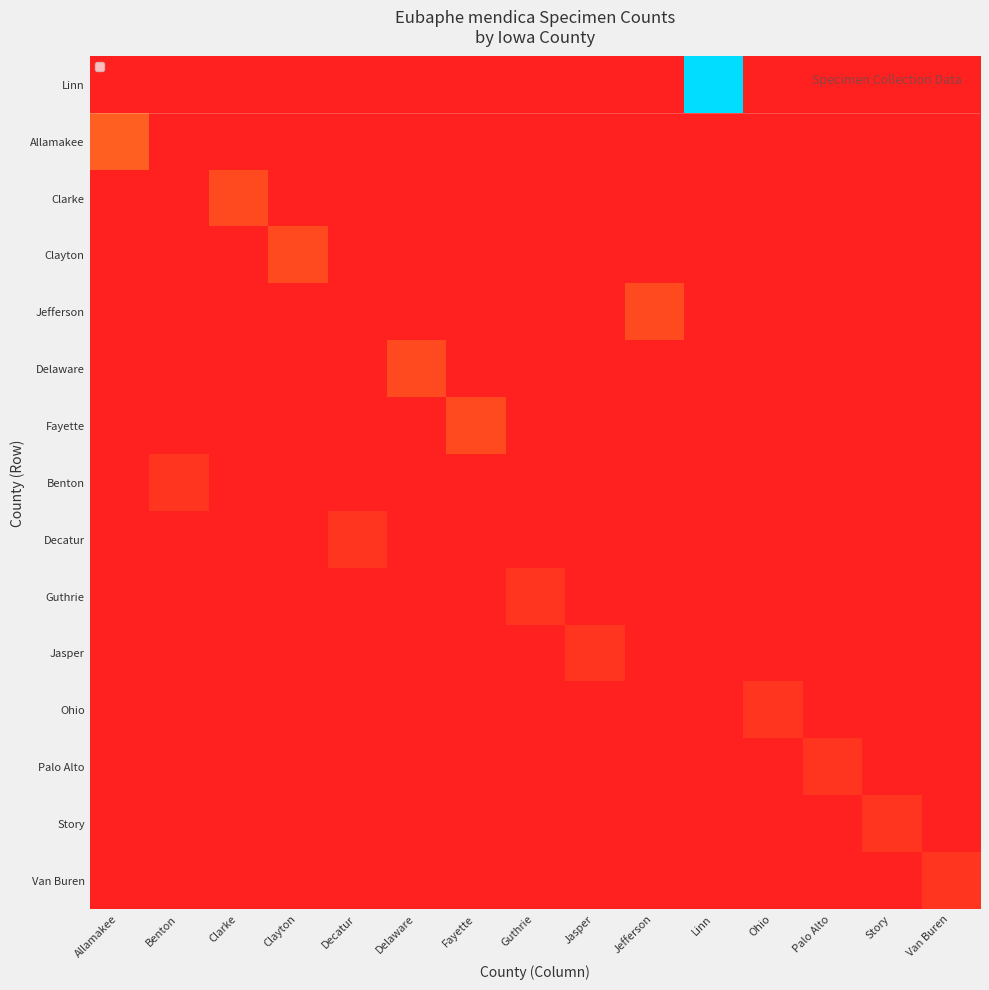

At how many categories does at least one series exceed 9?

1